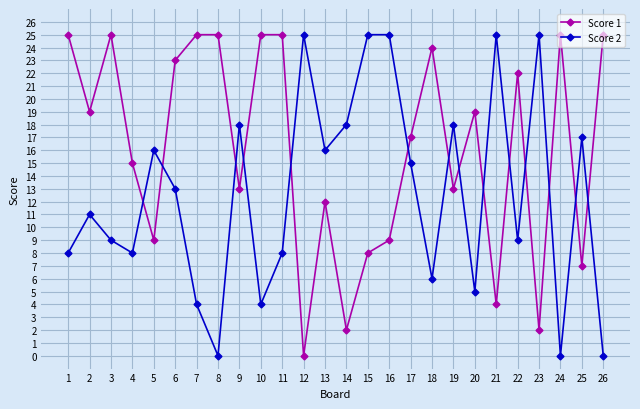

What are all the series names shown in the legend?

Score 1, Score 2